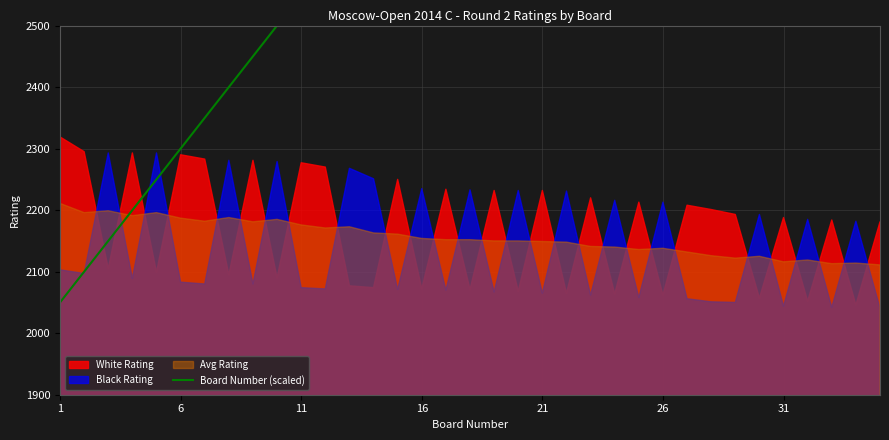

Does the chart have visible grid lines?

Yes